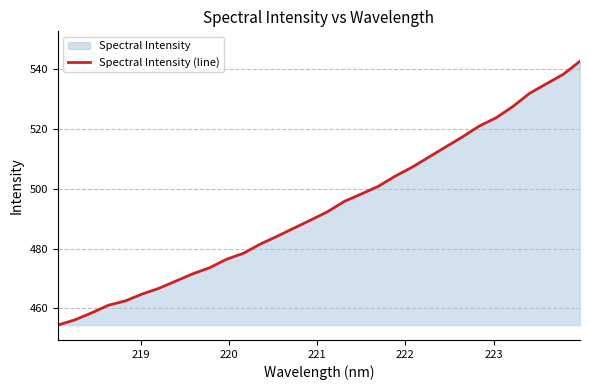

Does the chart have visible grid lines?

Yes